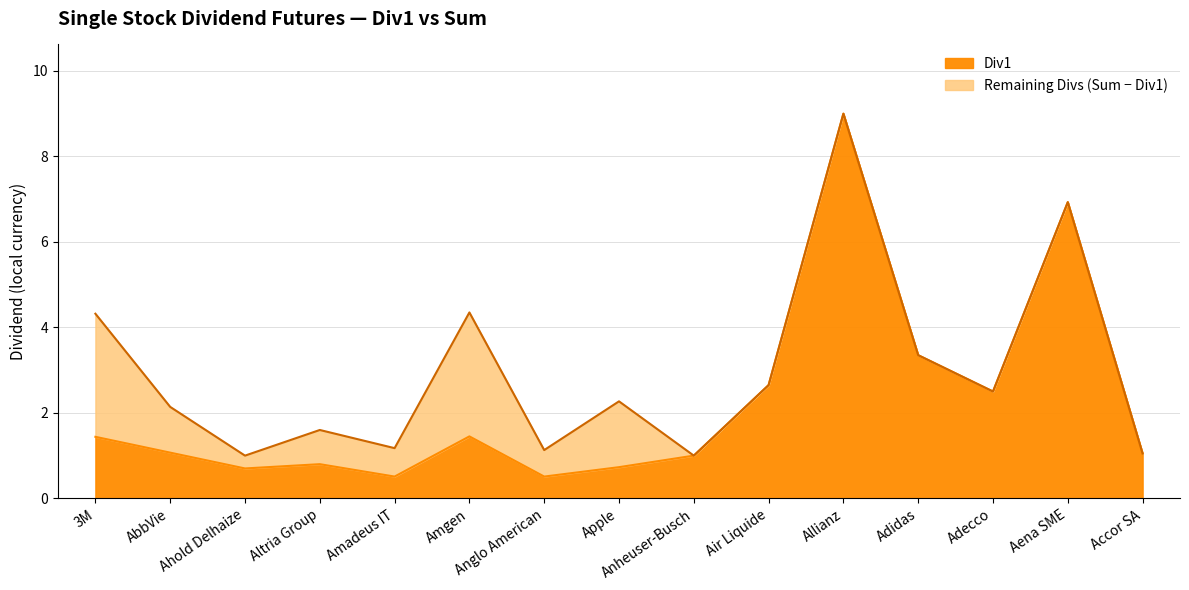

The value of Div1 at Apple is 0.7. True or false?

True